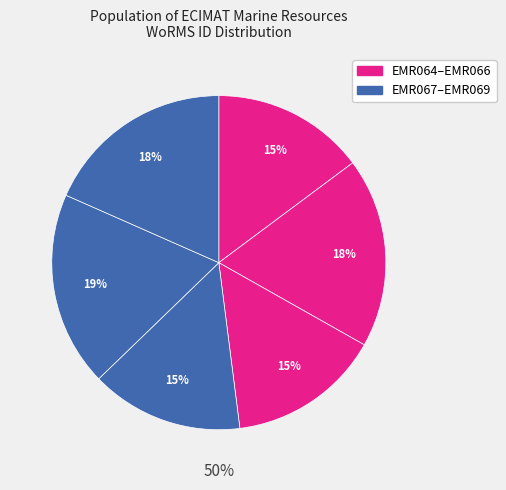

How many slices are in this pie chart?

6